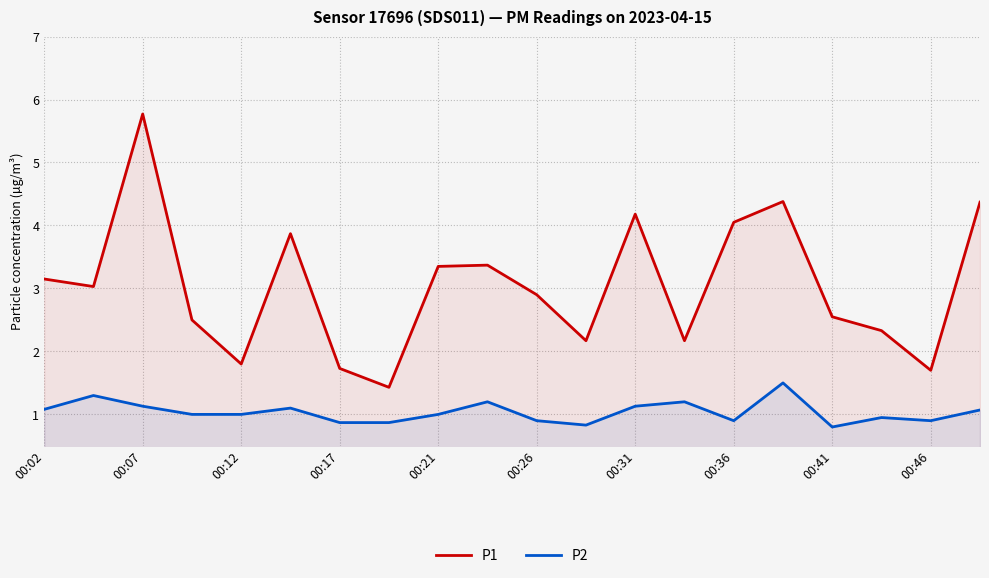

What is the maximum value for P1?

5.8